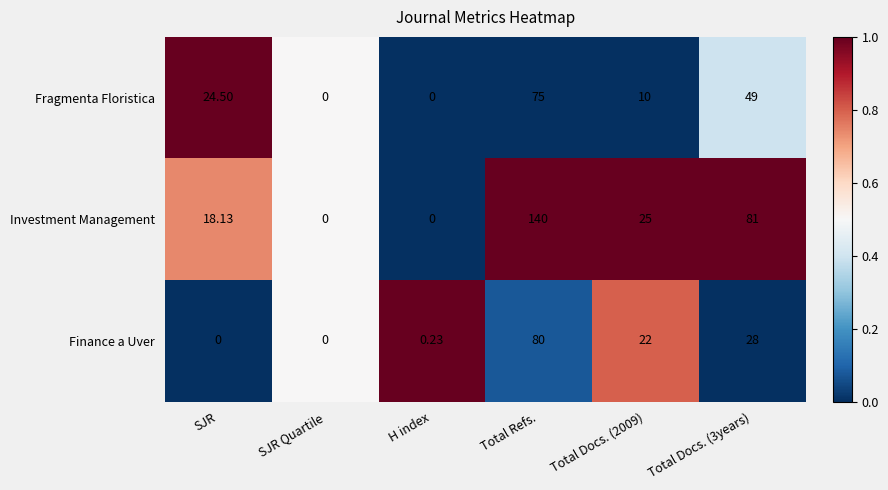

Rank the series by their maximum value, from highest to lowest.

Investment Management, Finance a Uver, Fragmenta Floristica